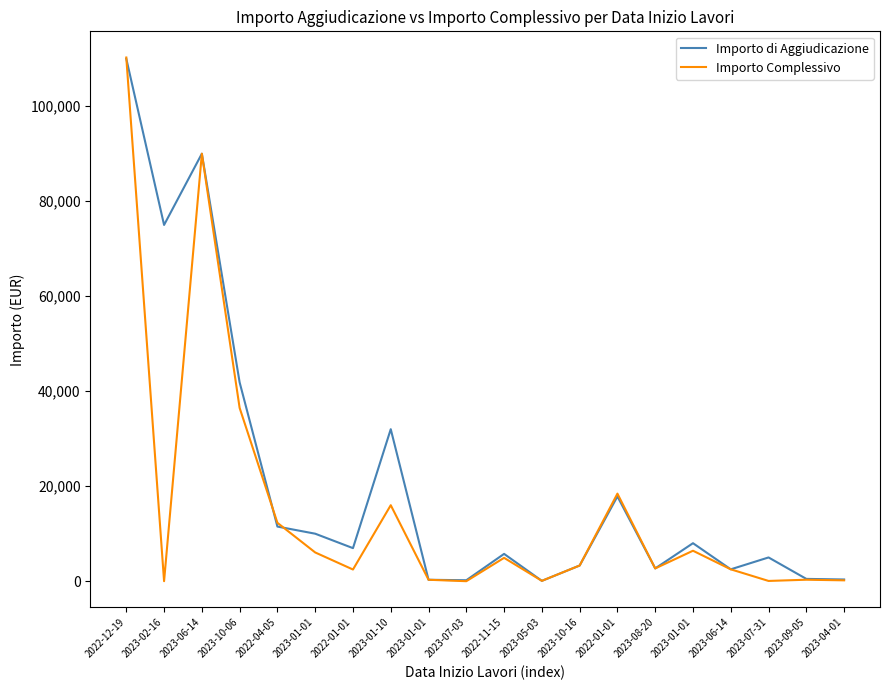

Reading left to right, list all the values displayed in this chart.

Importo di Aggiudicazione: 2022-12-19=110000.0	2023-02-16=75000.0	2023-06-14=90000.0	2023-10-06=41860.0	2022-04-05=11500.0	2023-01-01=10000.0	2022-01-01=6960.0	2023-01-10=32000.0	2023-01-01=300.0	2023-07-03=200.0	2022-11-15=5750.0	2023-05-03=73.7	2023-10-16=3300.0	2022-01-01=17850.0	2023-08-20=2690.0	2023-01-01=8000.0	2023-06-14=2500.0	2023-07-31=5000.0	2023-09-05=485.0	2023-04-01=360.0
Importo Complessivo: 2022-12-19=110248.6	2023-02-16=0.0	2023-06-14=90000.0	2023-10-06=36478.0	2022-04-05=12291.2	2023-01-01=6051.6	2022-01-01=2458.2	2023-01-10=16000.0	2023-01-01=300.0	2023-07-03=0.0	2022-11-15=4916.5	2023-05-03=73.7	2023-10-16=3300.0	2022-01-01=18436.8	2023-08-20=2690.0	2023-01-01=6412.8	2023-06-14=2500.0	2023-07-31=53.9	2023-09-05=309.6	2023-04-01=180.0